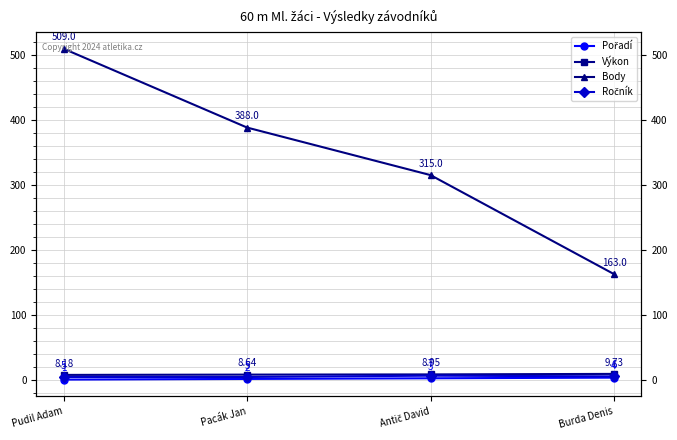

Between Pudil Adam and Pacák Jan, which is larger?

Pacák Jan